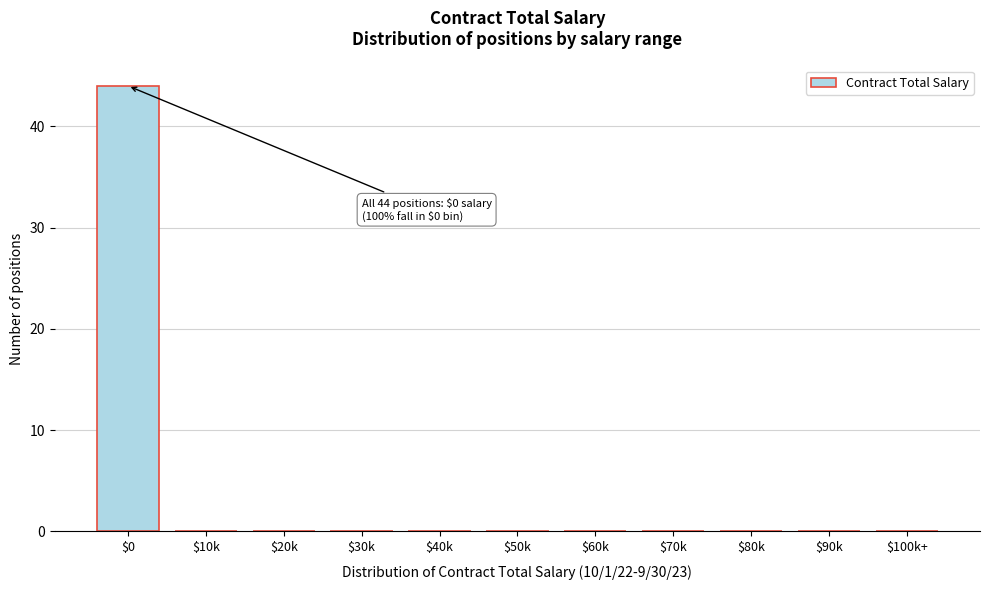

Is it true that the value at $0 is 17?

False